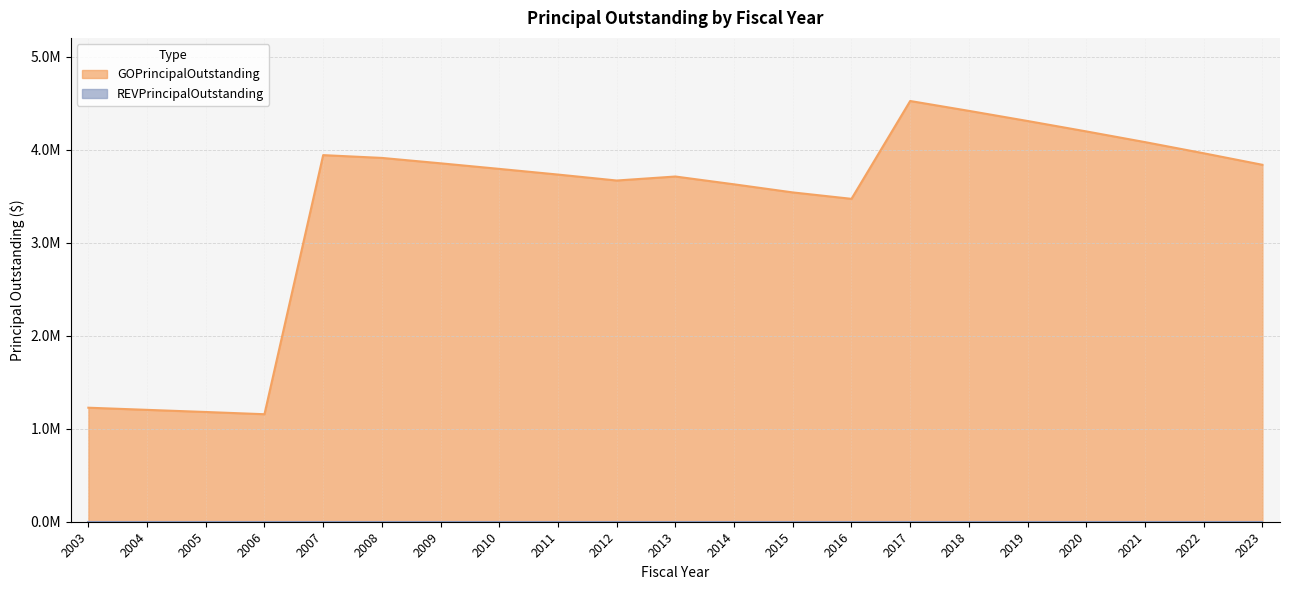

What is the change in value from 2011 to 2012?

-64000